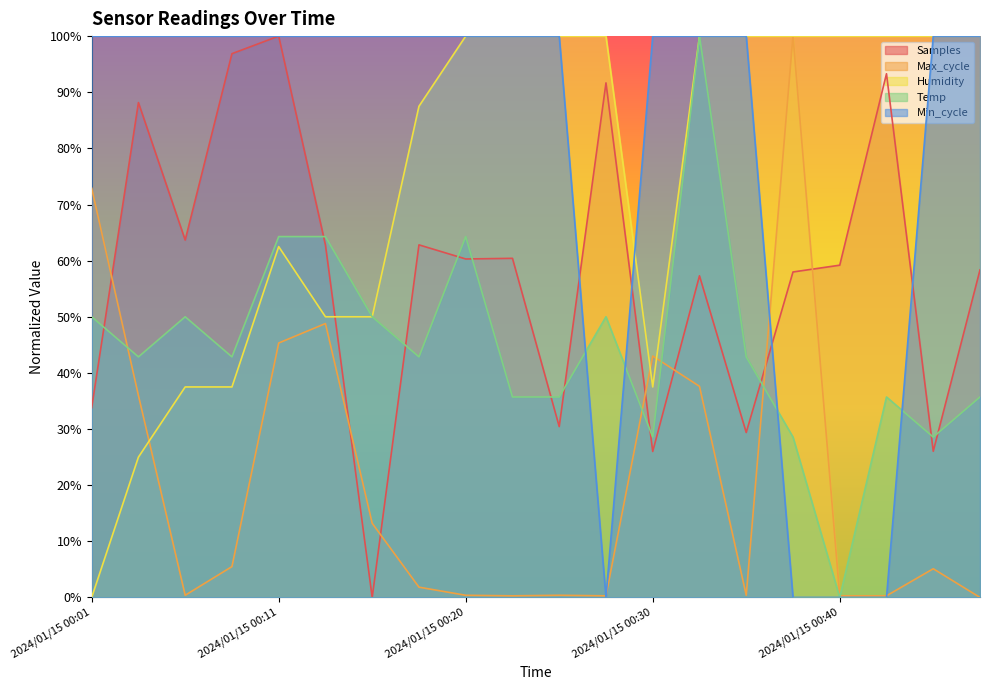

Rank the series at 2024/01/15 00:18 from highest to lowest value.

Min_cycle, Humidity, Samples, Temp, Max_cycle